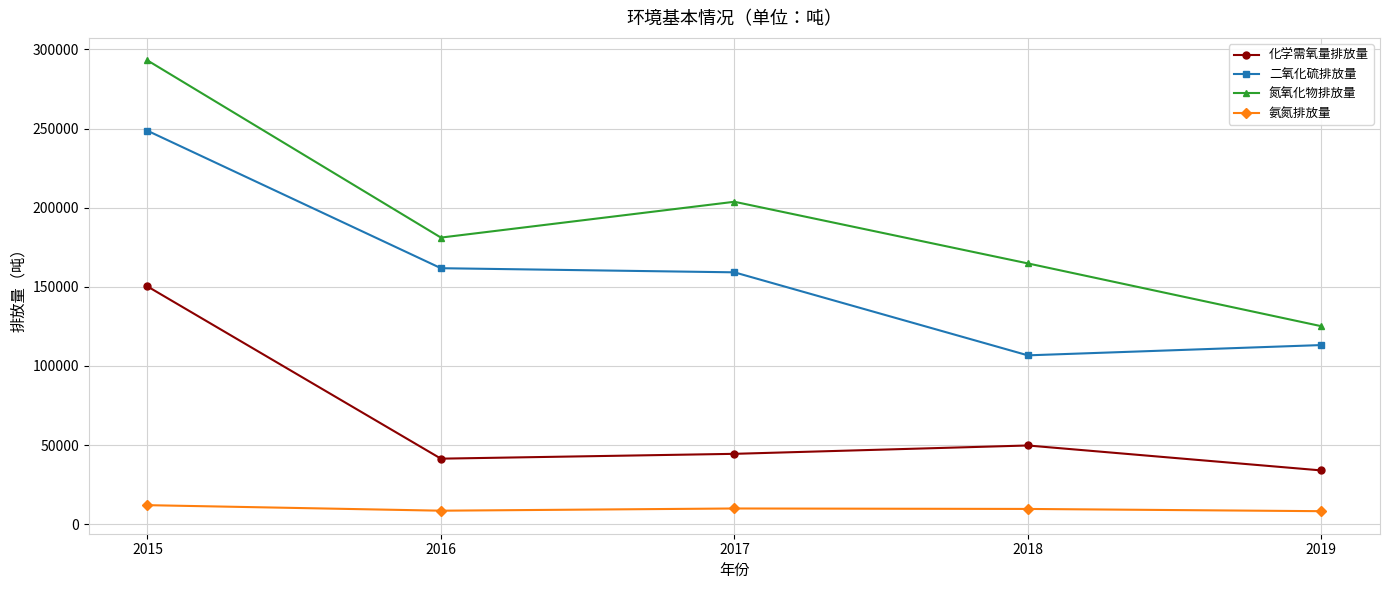

The 氮氧化物排放量 series shows 164800 at 2018. True or false?

True